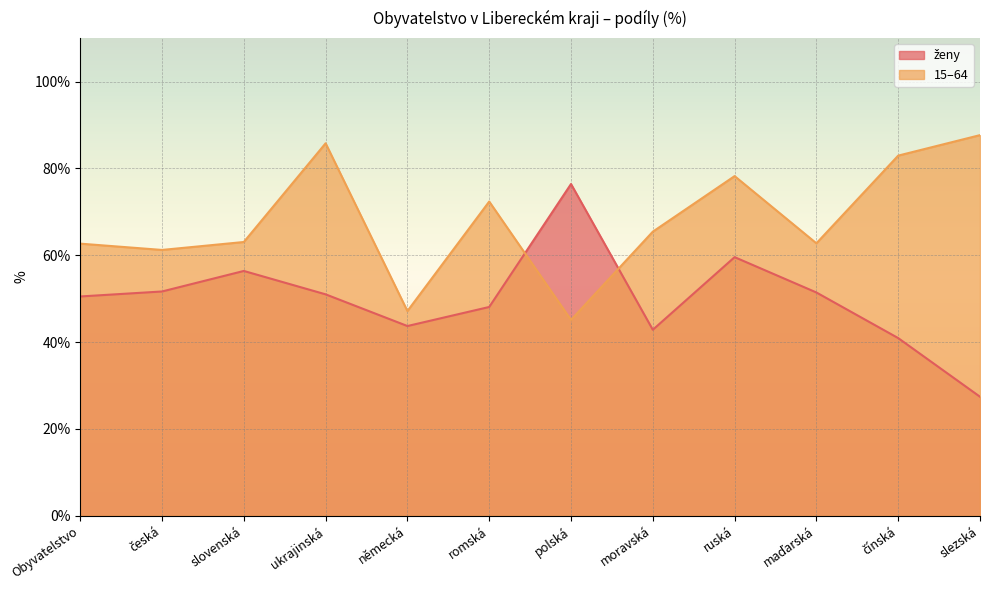

Reading left to right, transcribe all the data shown in this chart.

ženy: Obyvatelstvo=50.5	česká=51.6	slovenská=56.4	ukrajinská=51.0	německá=43.7	romská=48.1	polská=76.4	moravská=42.8	ruská=59.6	maďarská=51.4	čínská=40.9	slezská=27.4
15–64: Obyvatelstvo=62.7	česká=61.2	slovenská=63.0	ukrajinská=85.8	německá=47.1	romská=72.4	polská=45.1	moravská=65.4	ruská=78.2	maďarská=62.8	čínská=83.0	slezská=87.7